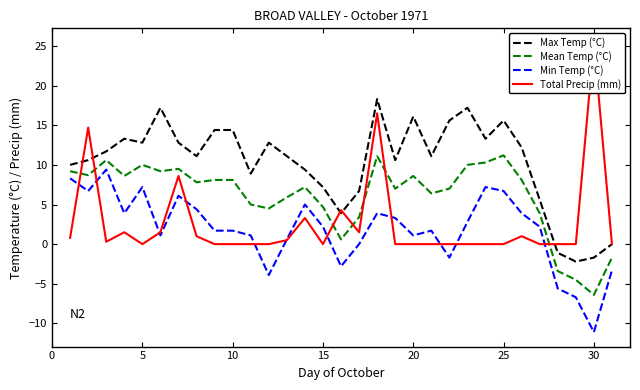

At how many categories does at least one series exceed 19?

1